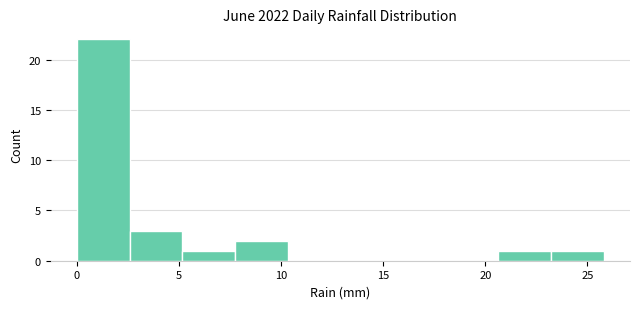

Which range on the x-axis has the tallest bar?

0.0 to 2.5